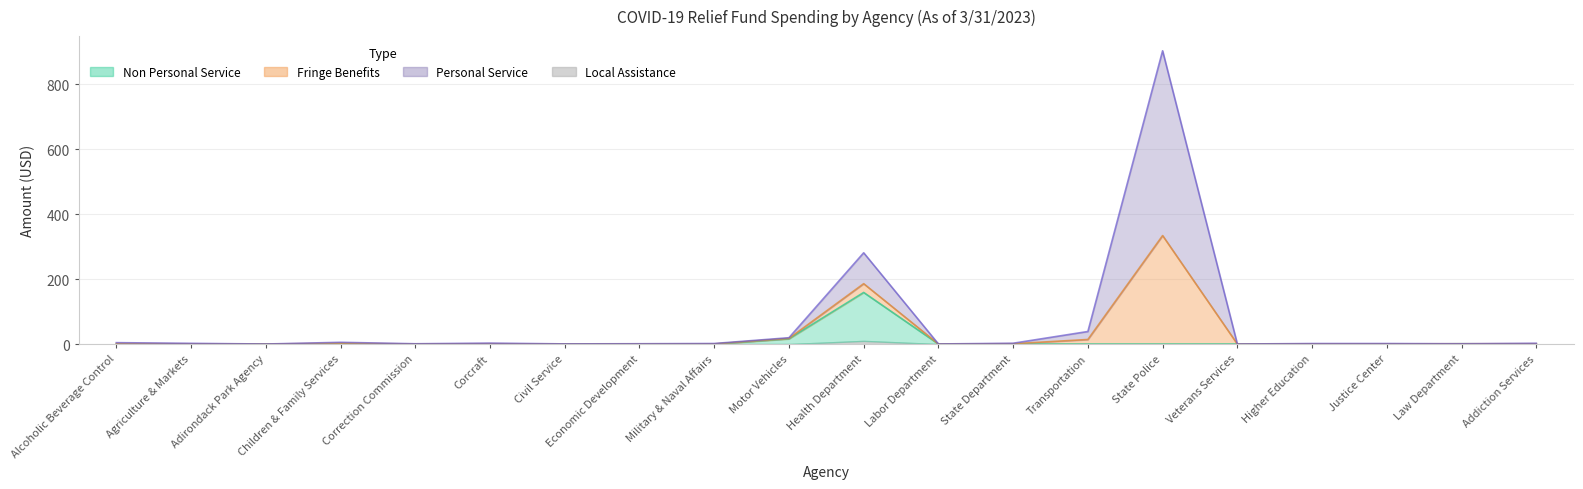

True or false: Personal Service and Non Personal Service cross at least once.

False